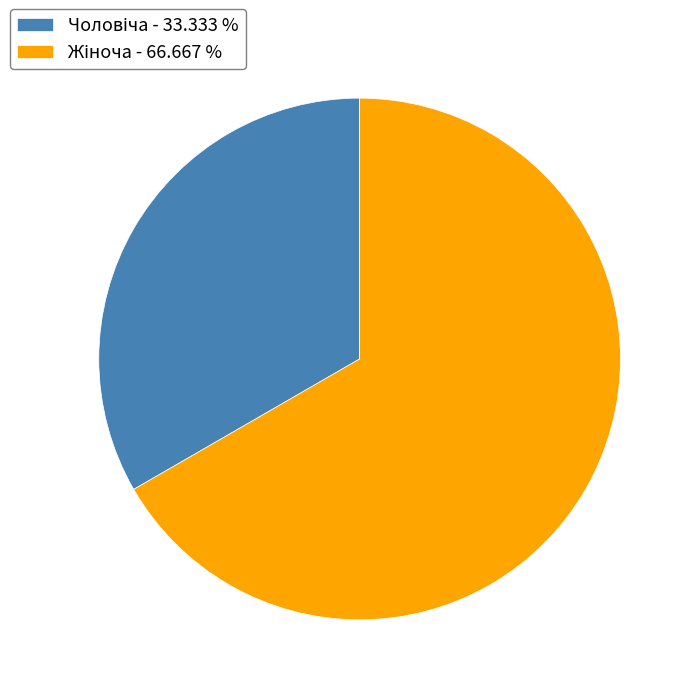

Does any single category account for the majority?

Yes